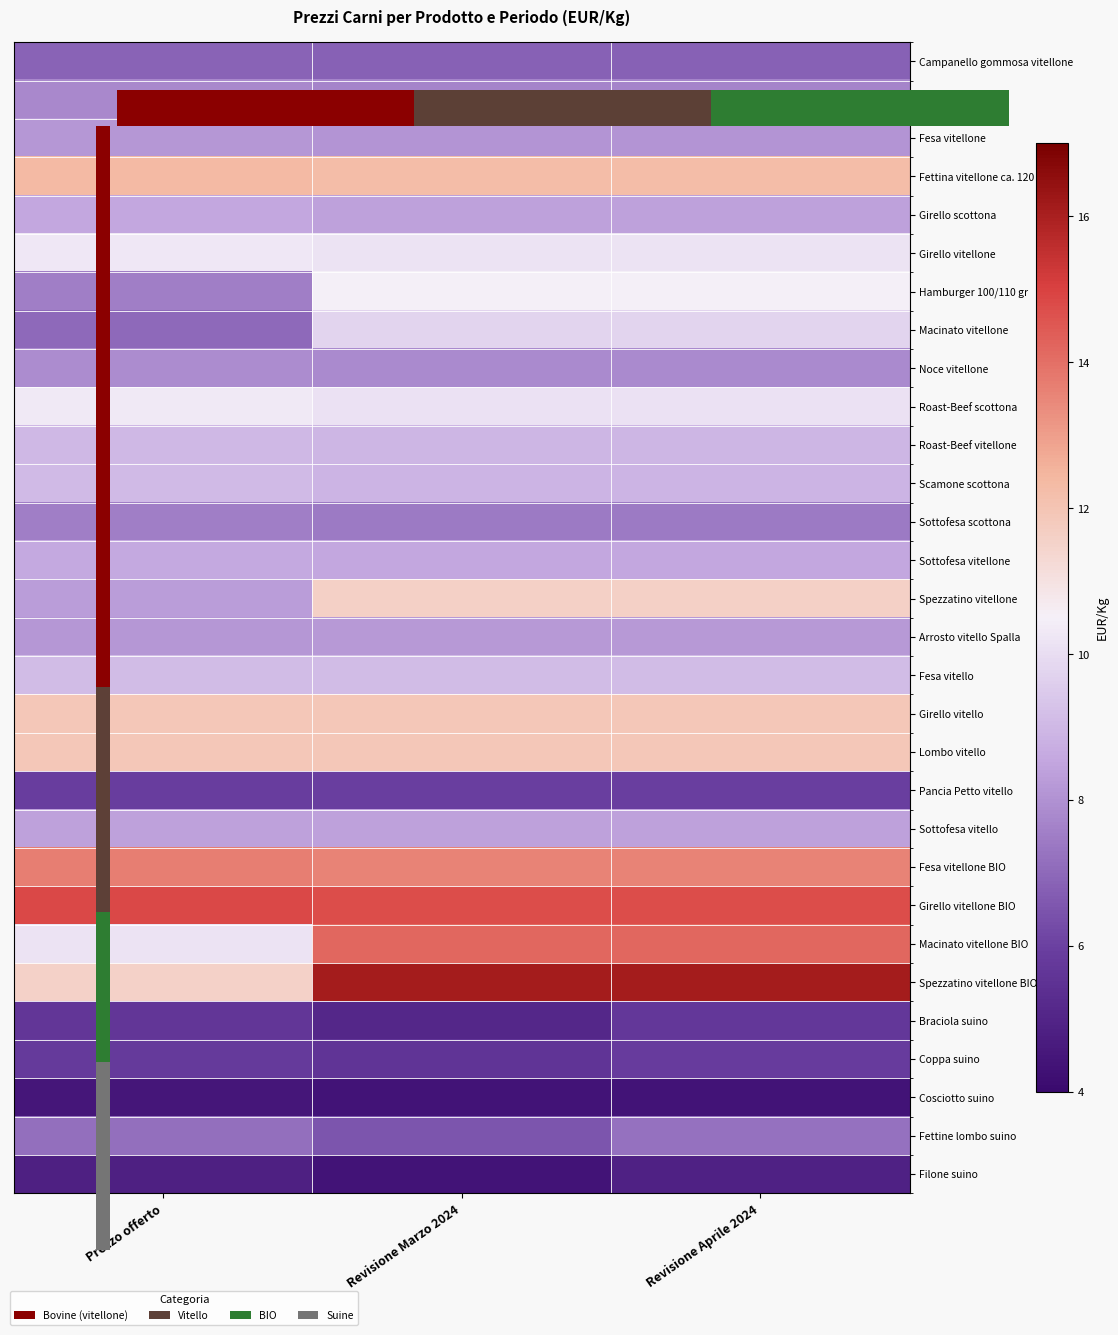

Which has a higher value, 0.5 or 1.5?

1.5